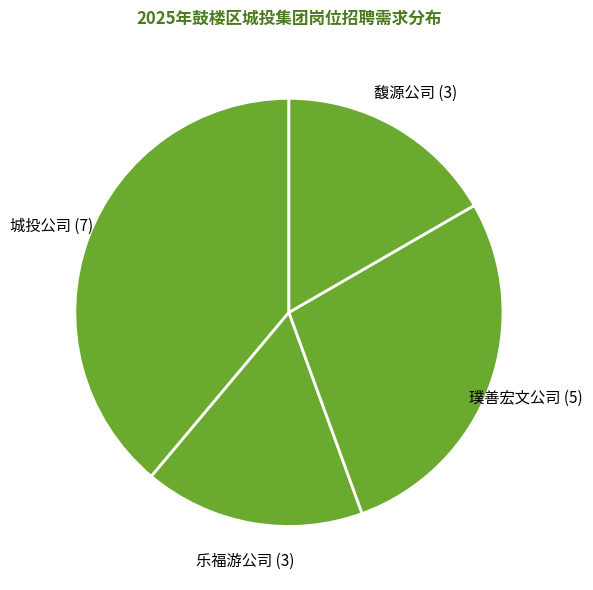

Which slice is the largest?

城投公司 (7)